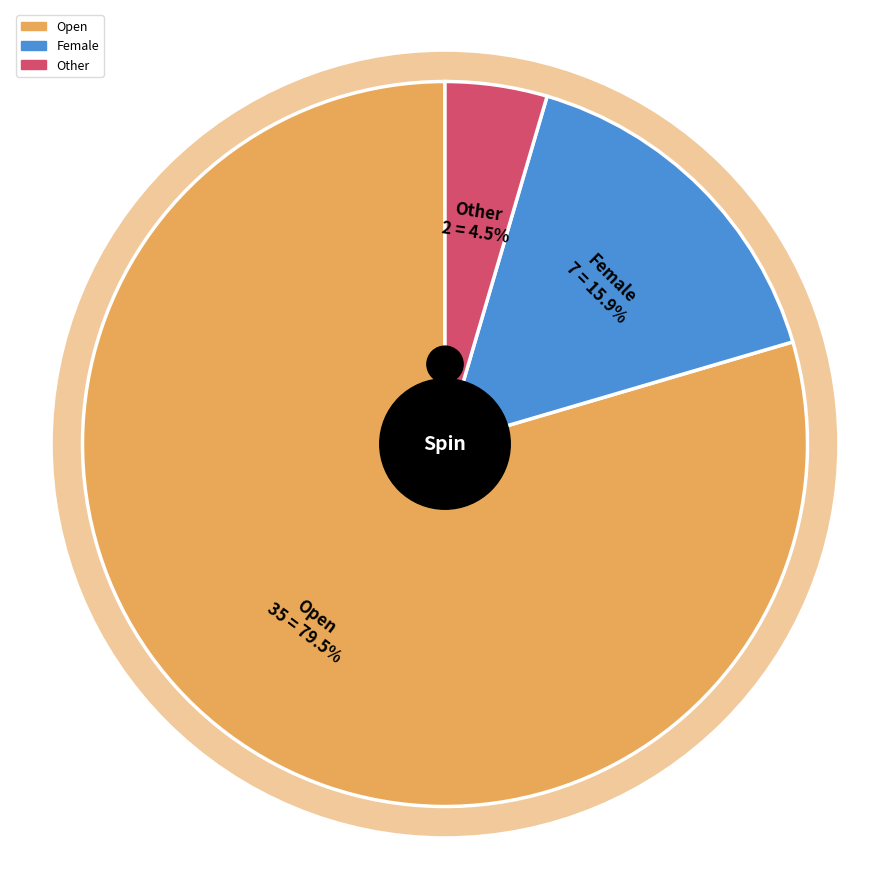

What is the majority slice?

Open